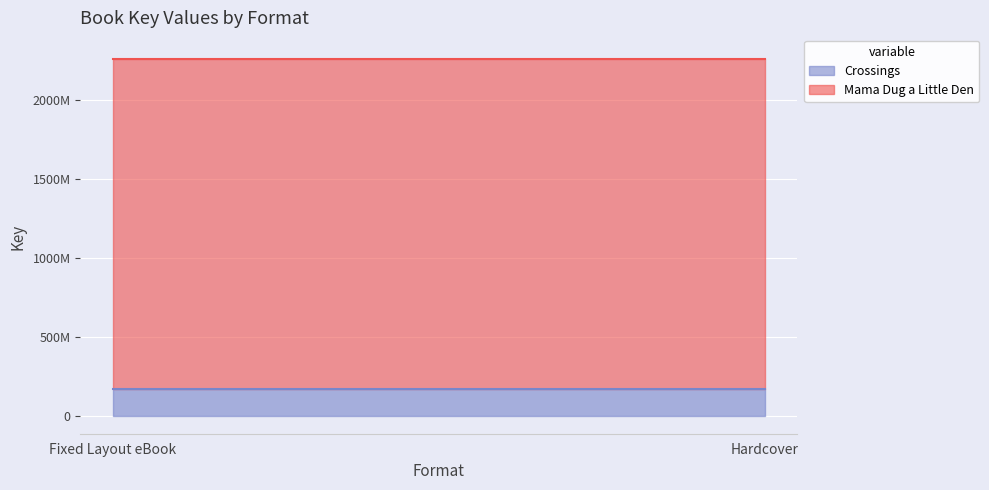

What is the label of the 1st point from the left?

Fixed Layout eBook